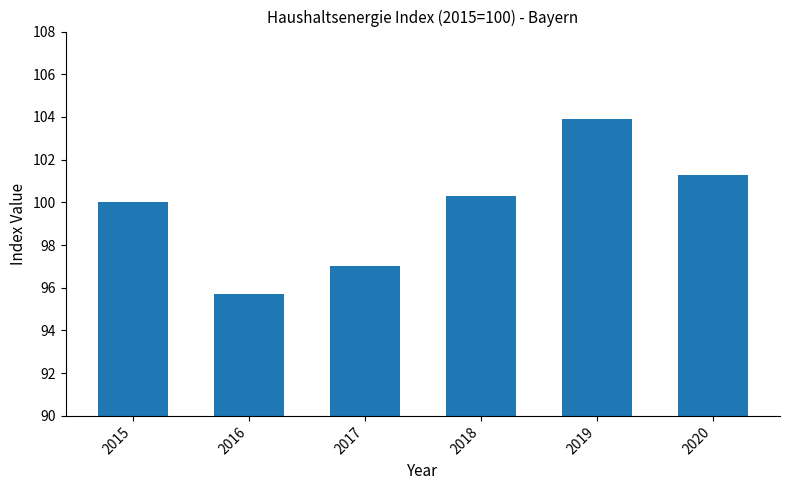

How many series are shown in this chart?

1